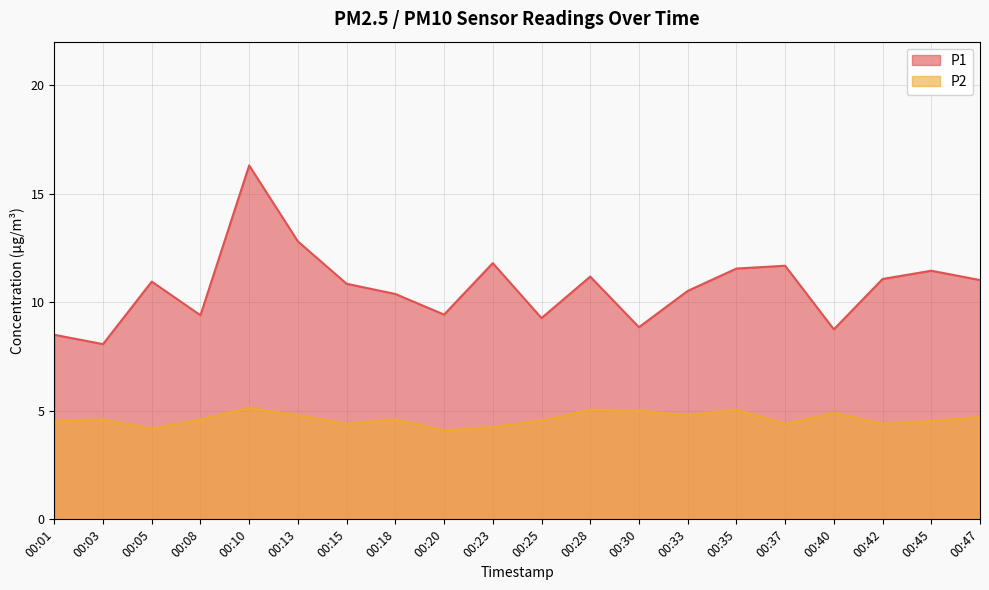

Between 00:47 and 00:42, which is larger?

00:42